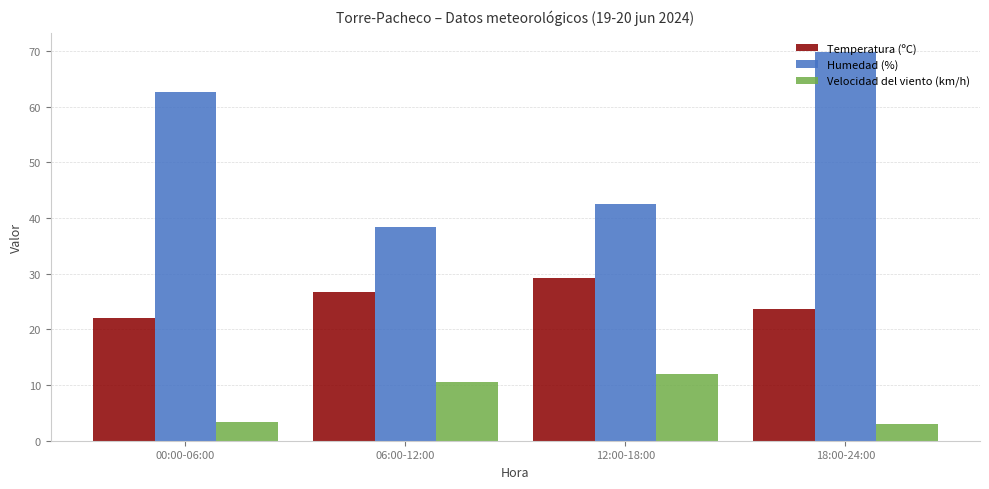

Reading left to right, what are all the values shown in this chart?

Temperatura (ºC): 00:00-06:00=22.0	06:00-12:00=26.7	12:00-18:00=29.3	18:00-24:00=23.7
Humedad (%): 00:00-06:00=62.6	06:00-12:00=38.4	12:00-18:00=42.6	18:00-24:00=69.8
Velocidad del viento (km/h): 00:00-06:00=3.4	06:00-12:00=10.6	12:00-18:00=12.0	18:00-24:00=3.0